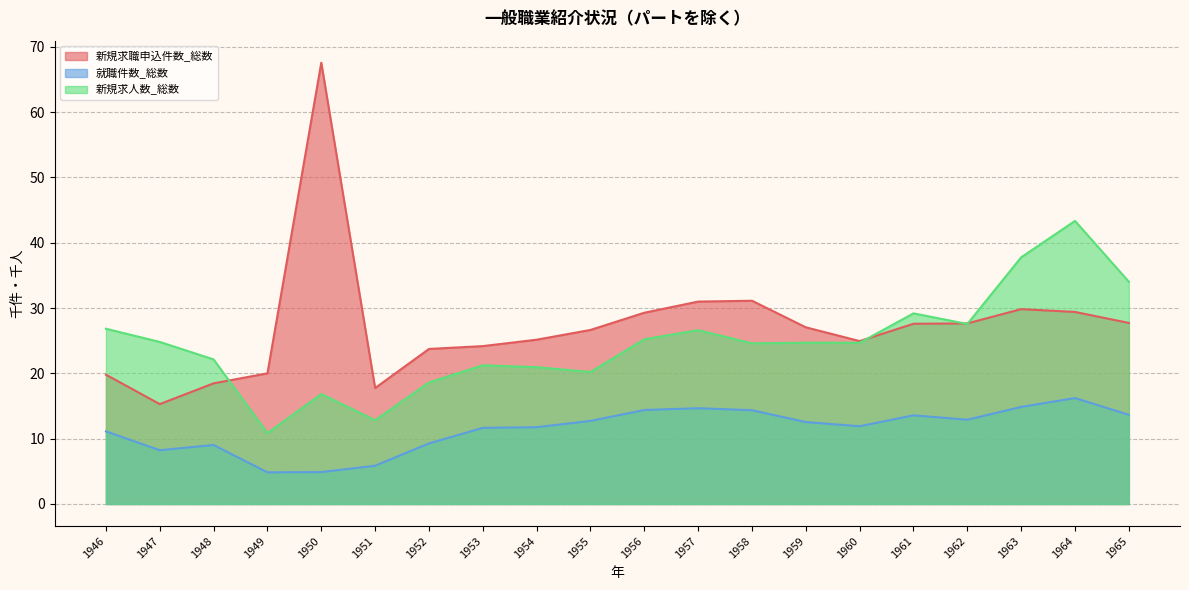

What is the value of the 新規求職申込件数_総数 point at the 18th from the left?

29.8